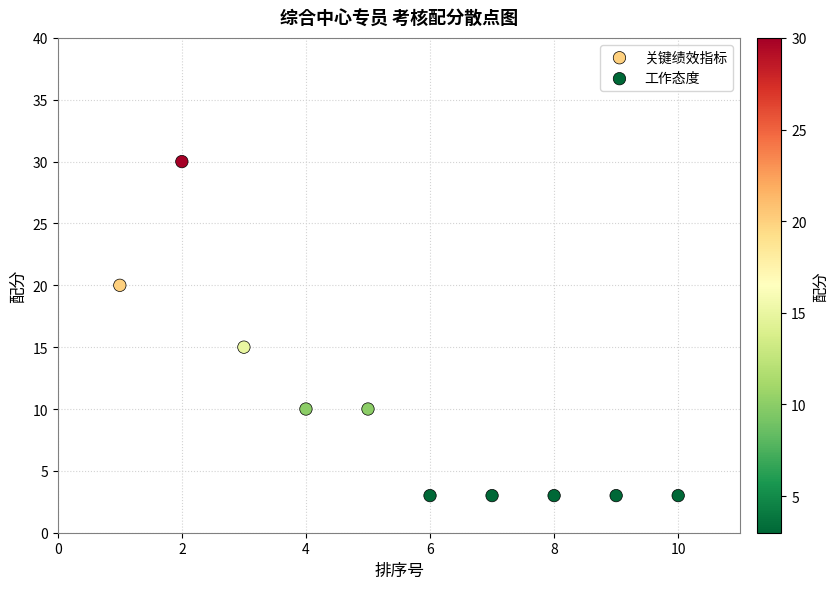

Which series contains the lowest Y value?

工作态度